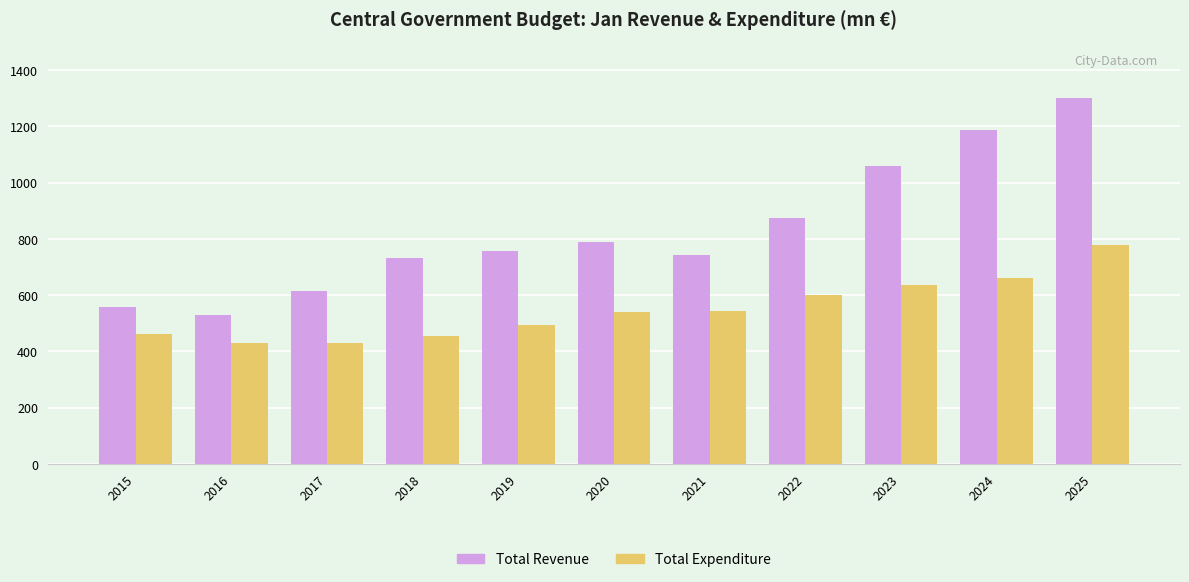

At which label does Total Revenue first exceed 756?

2019